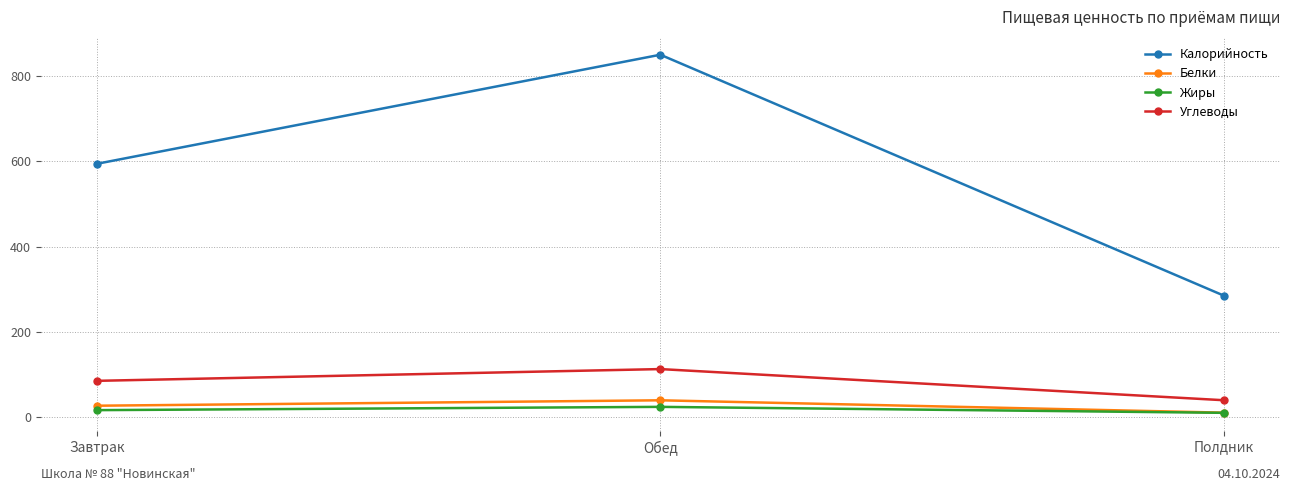

Which series has the widest spread of values?

Калорийность